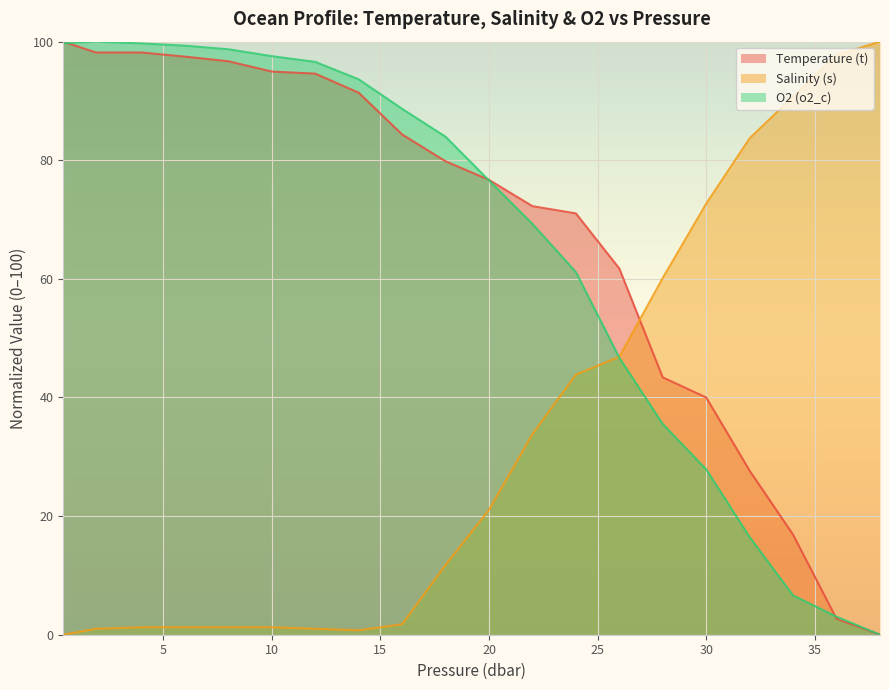

What position from the right is 18.0?

11